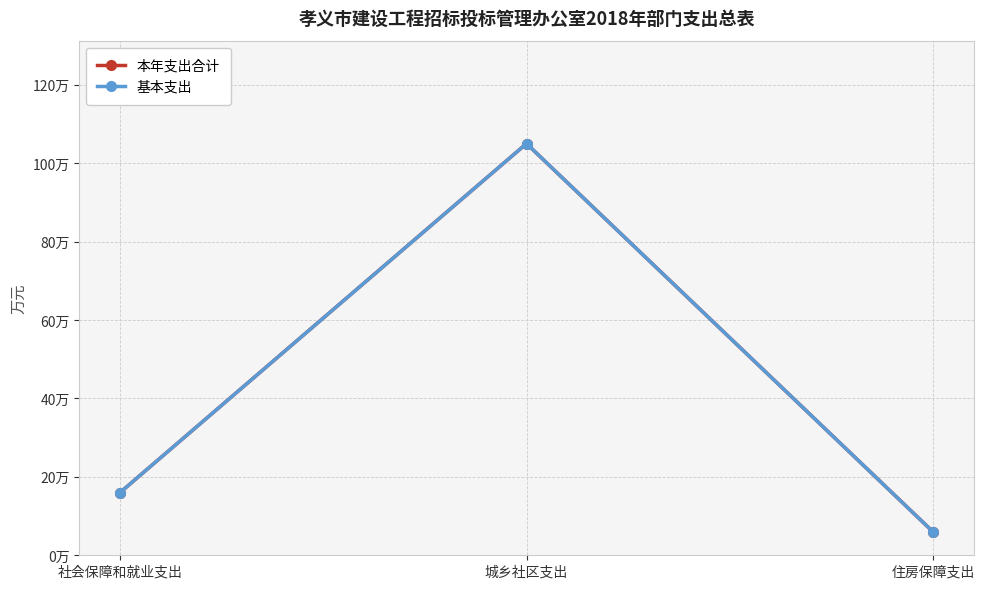

Is this an area chart (filled region under the line)?

No